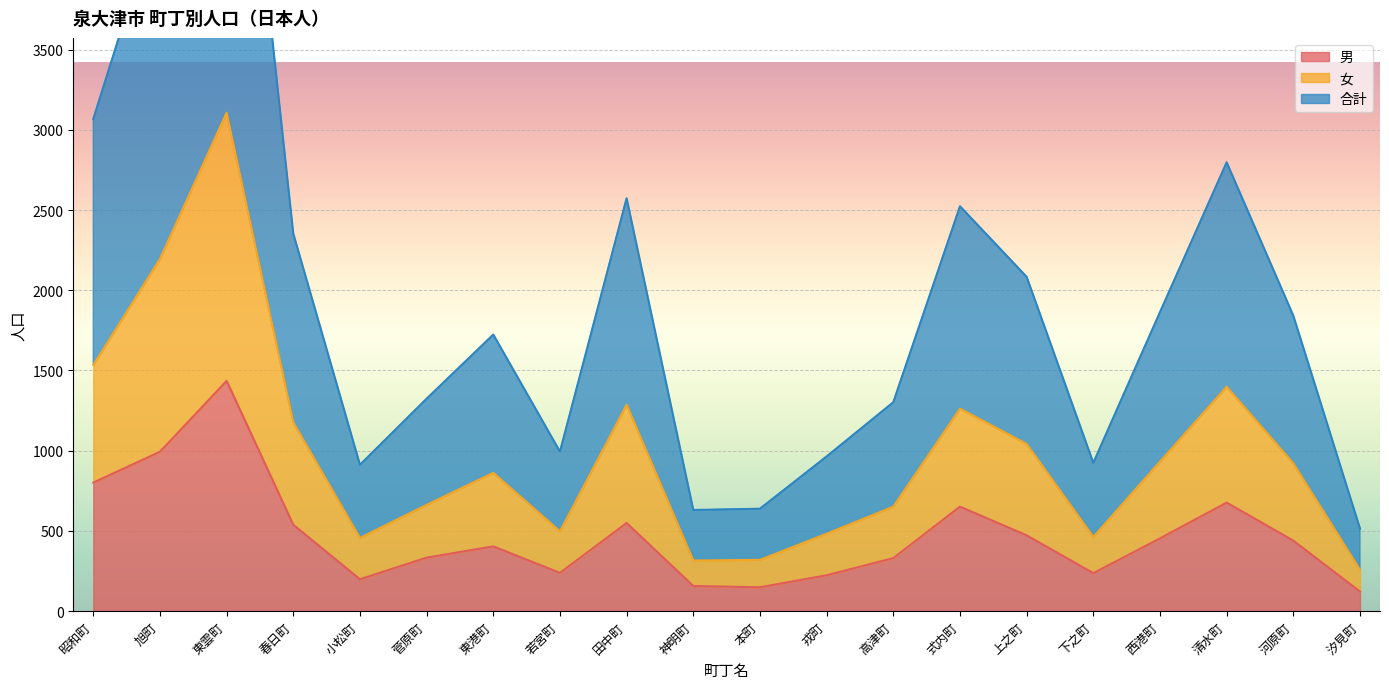

What is the total value across all series at 戎町?

1669